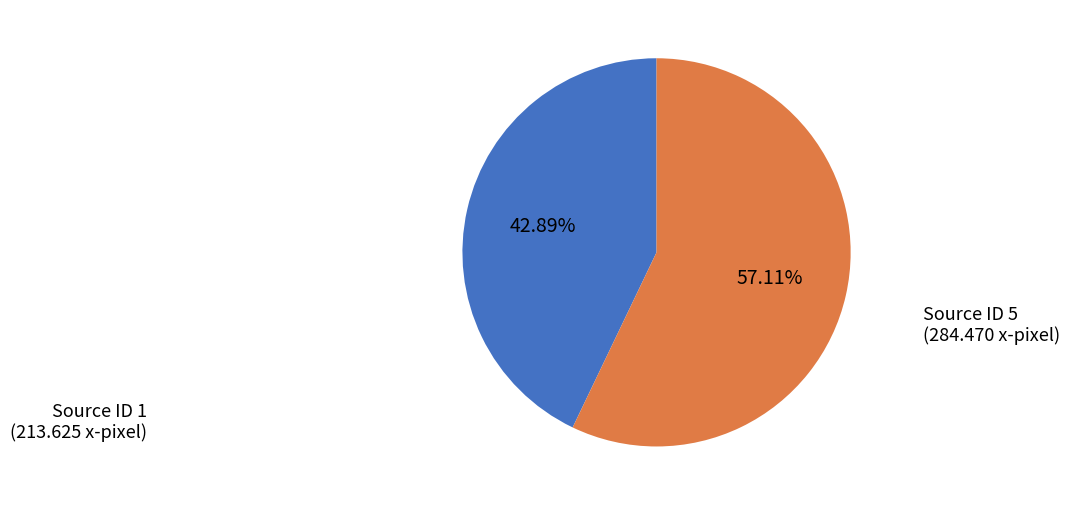

Is there any slice that represents more than half of the pie?

Yes